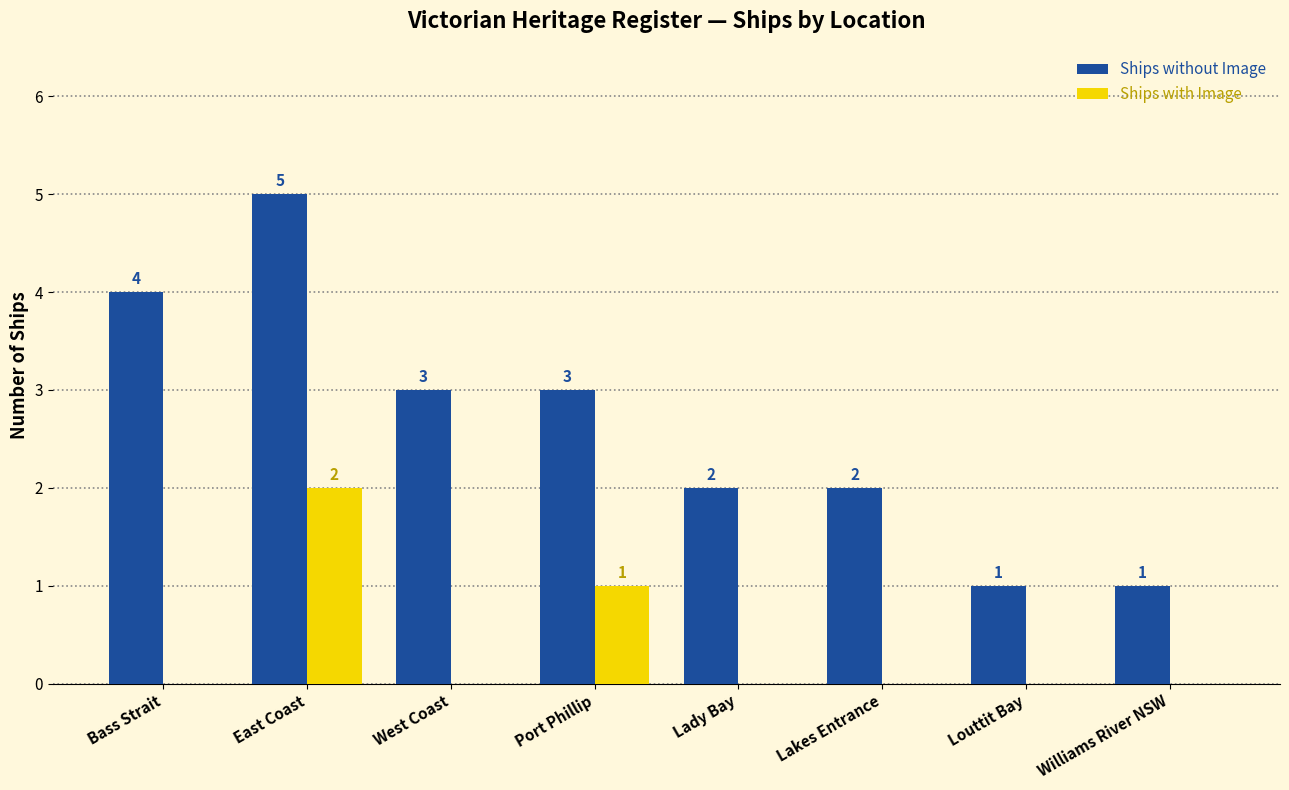

Which series has the largest total across all categories?

Ships without Image